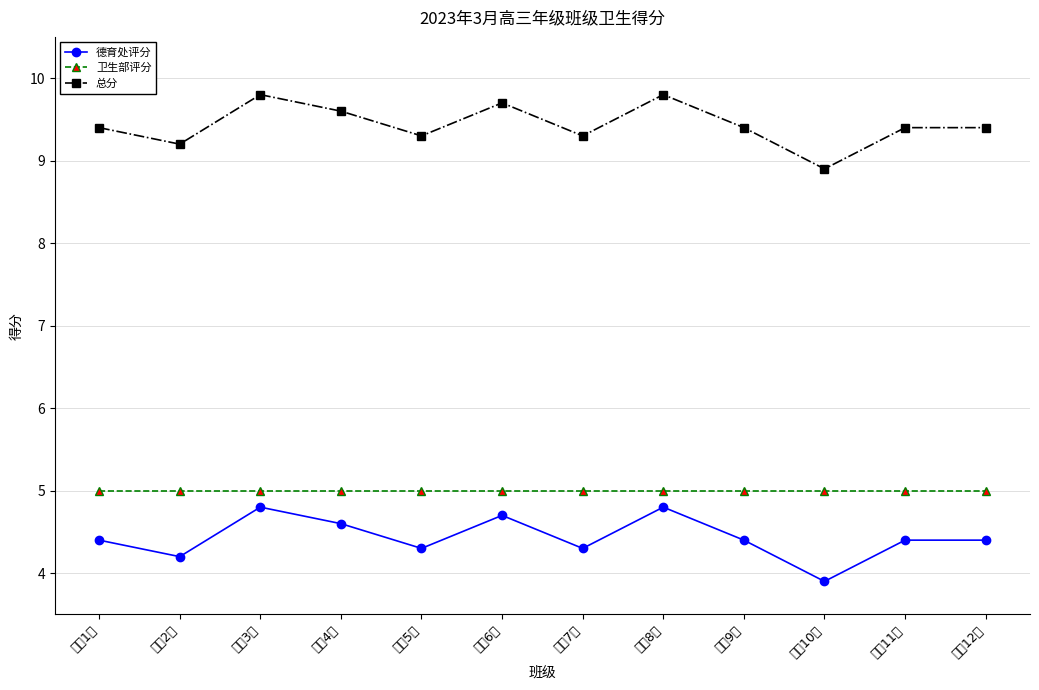

What is the sum of the 德育处评分 values at 高三12班 and 高三9班?

8.8